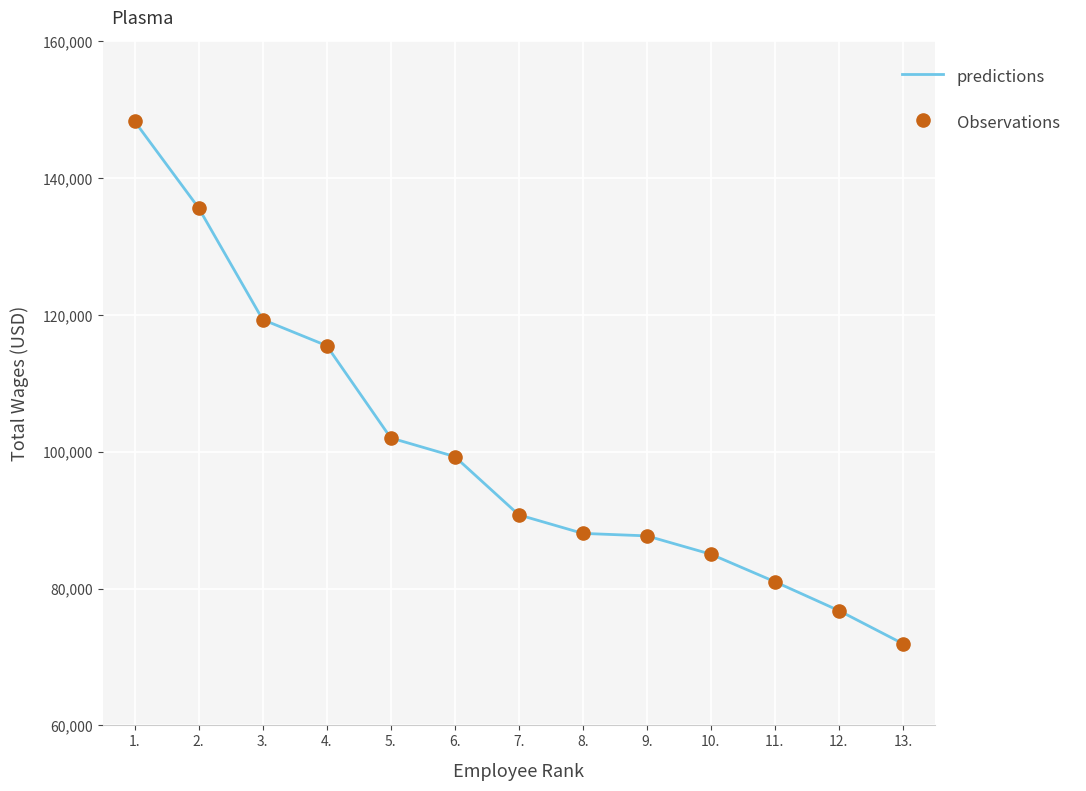

Is it true that the value at 9. is 87703?

True